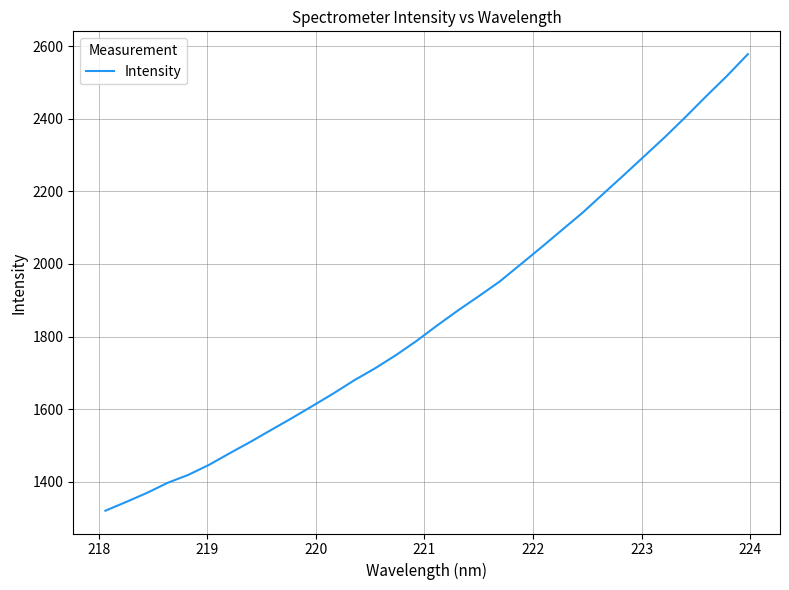

What is the greatest value displayed?

2577.8